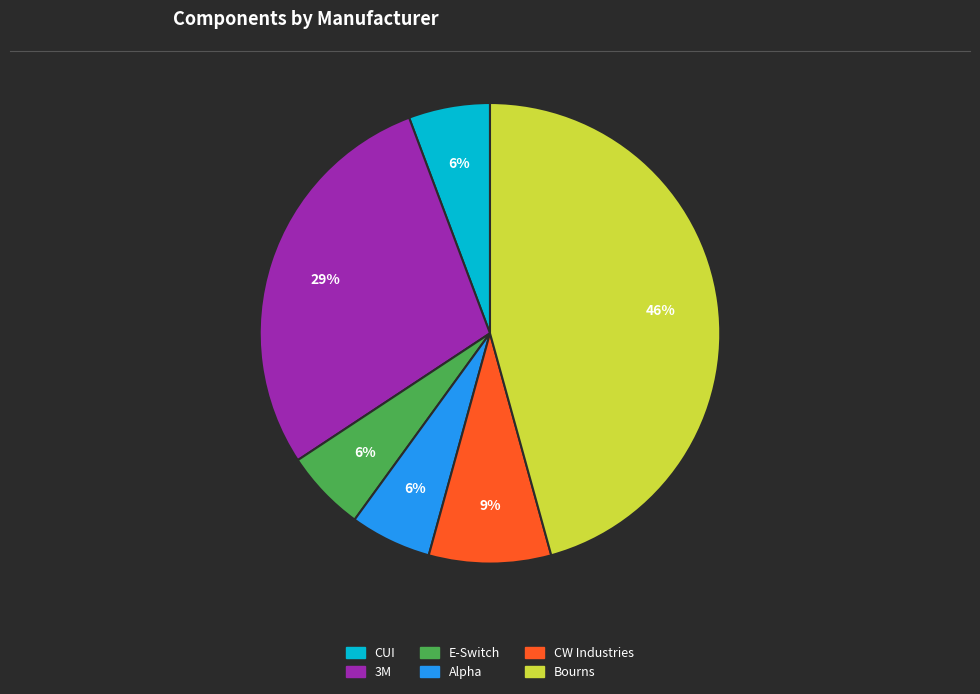

Is the sum of Bourns and E-Switch greater than half?

Yes